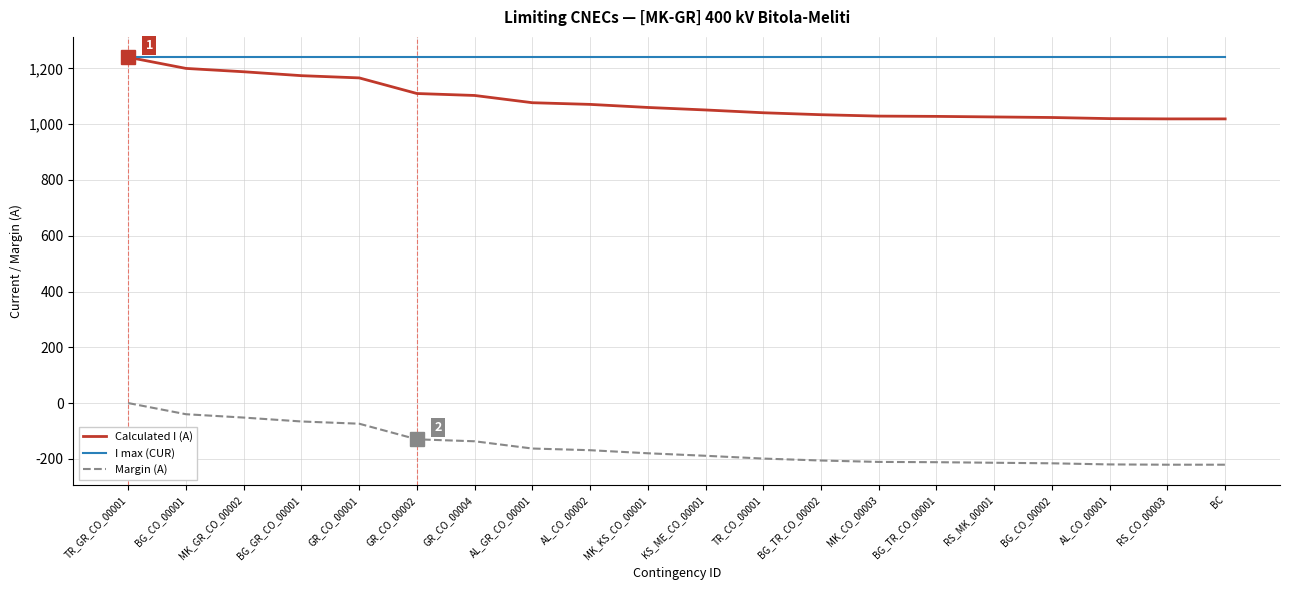

At BG_TR_CO_00002, list the series in order from largest to smallest.

I max (CUR), Calculated I (A), Margin (A)